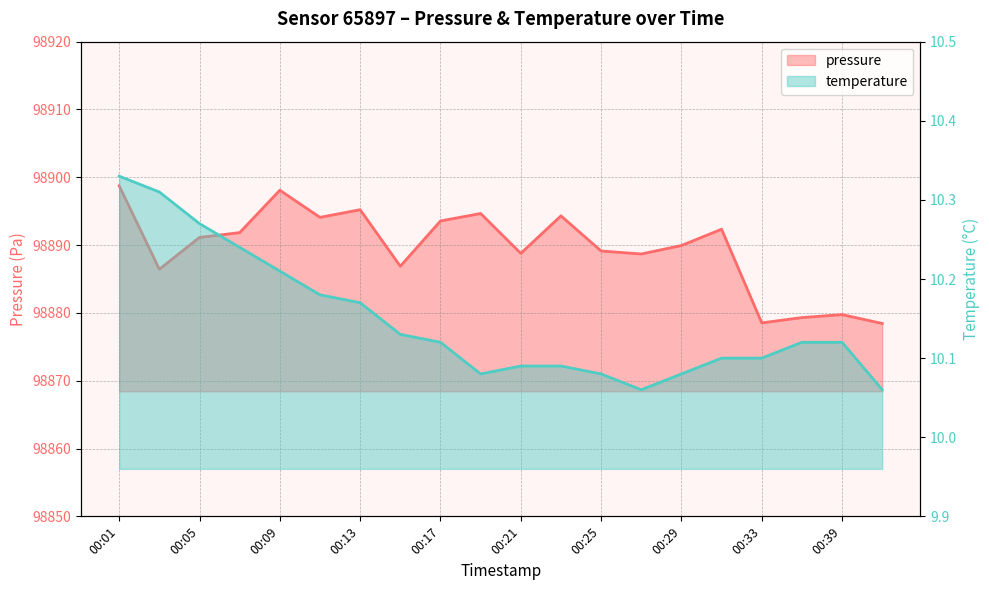

What is the difference between the maximum and minimum values in the temperature series?

0.3